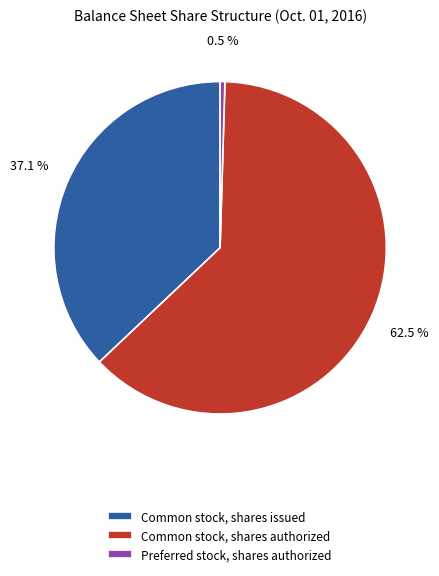

What is the ratio of the value at Common stock, shares issued to the value at Common stock, shares authorized?

0.6